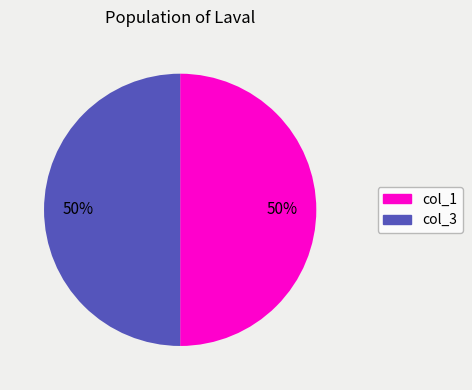

How many slices are in this pie chart?

2